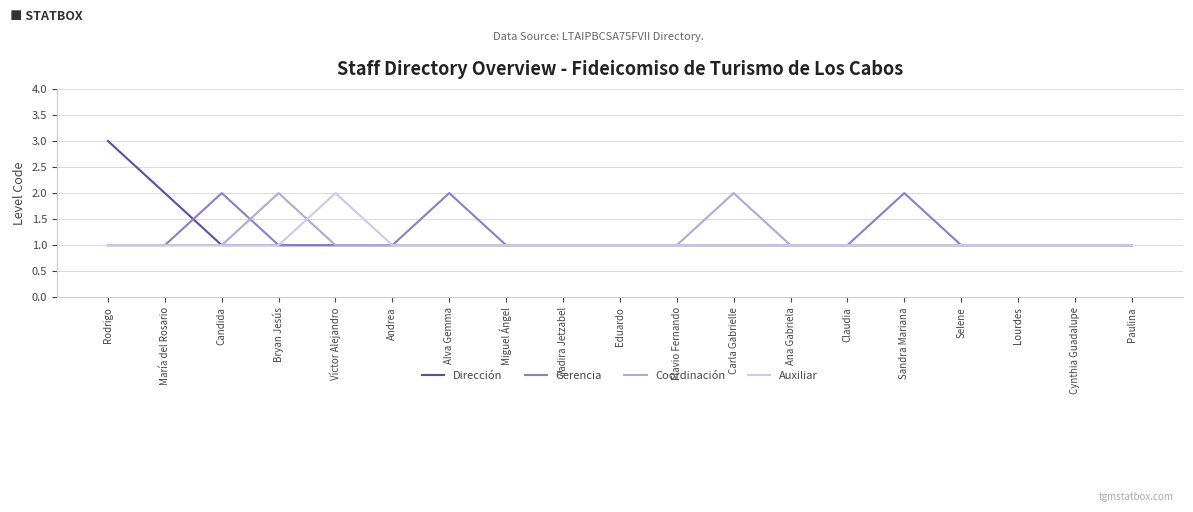

Which series changed the most between María del Rosario and Selene?

Dirección